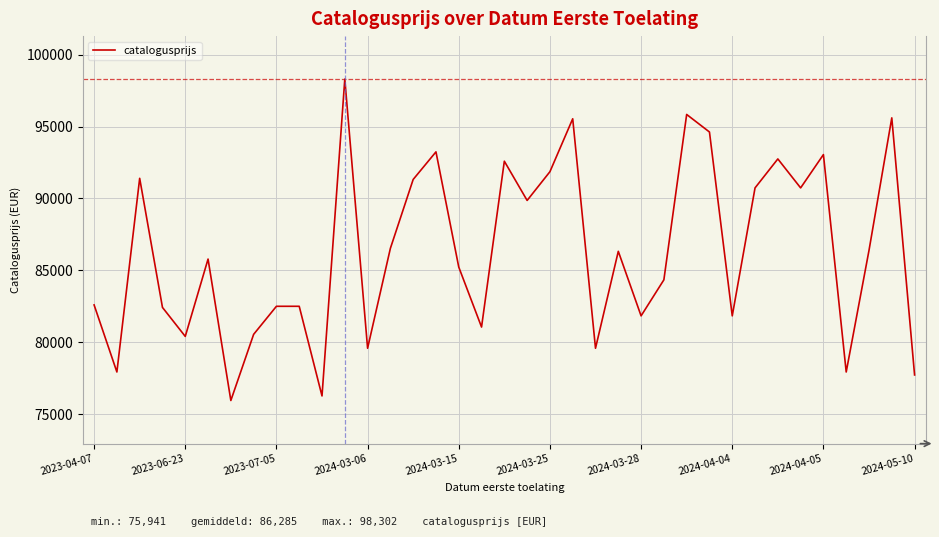

What is the difference between the maximum and minimum values?

22361